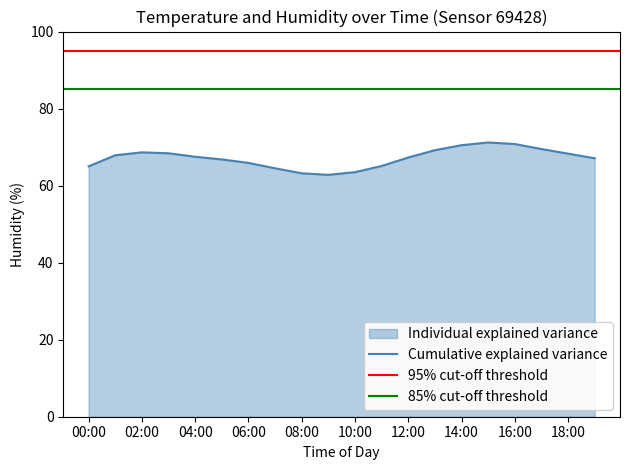

Rank the categories by value from highest to lowest.

15:00, 16:00, 14:00, 17:00, 13:00, 02:00, 03:00, 18:00, 01:00, 04:00, 12:00, 19:00, 05:00, 06:00, 11:00, 00:00, 07:00, 10:00, 08:00, 09:00